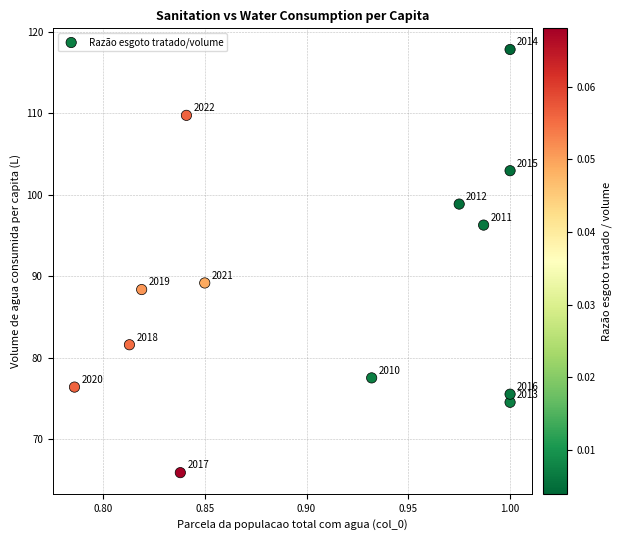

What is the range of Y values (max minus min)?

52.0